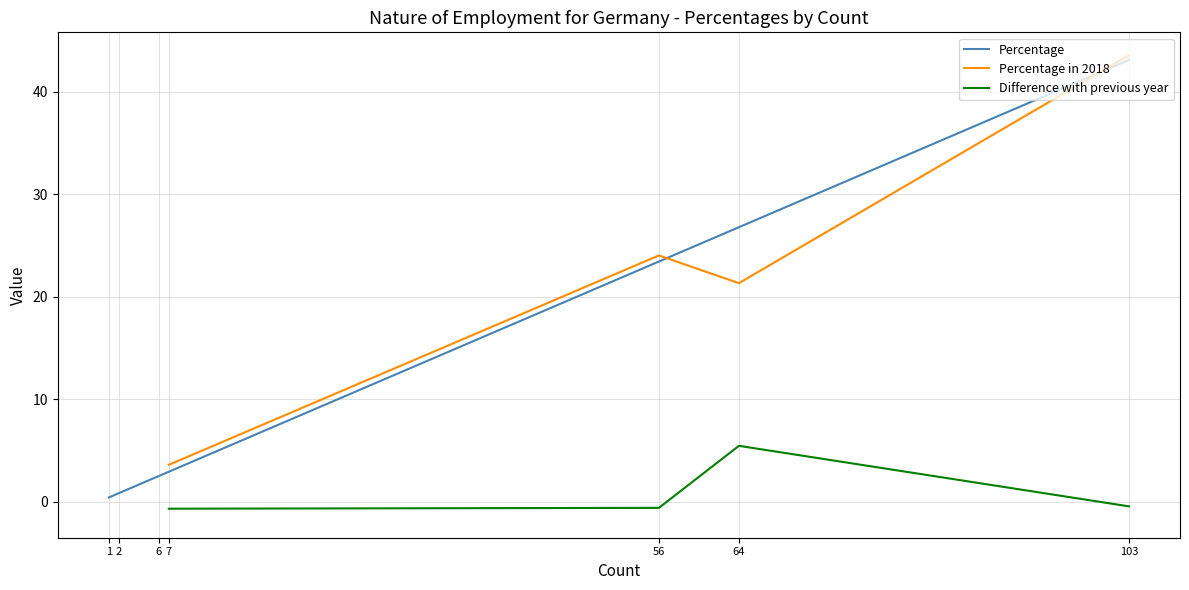

Does the chart display data point markers on the line(s)?

No